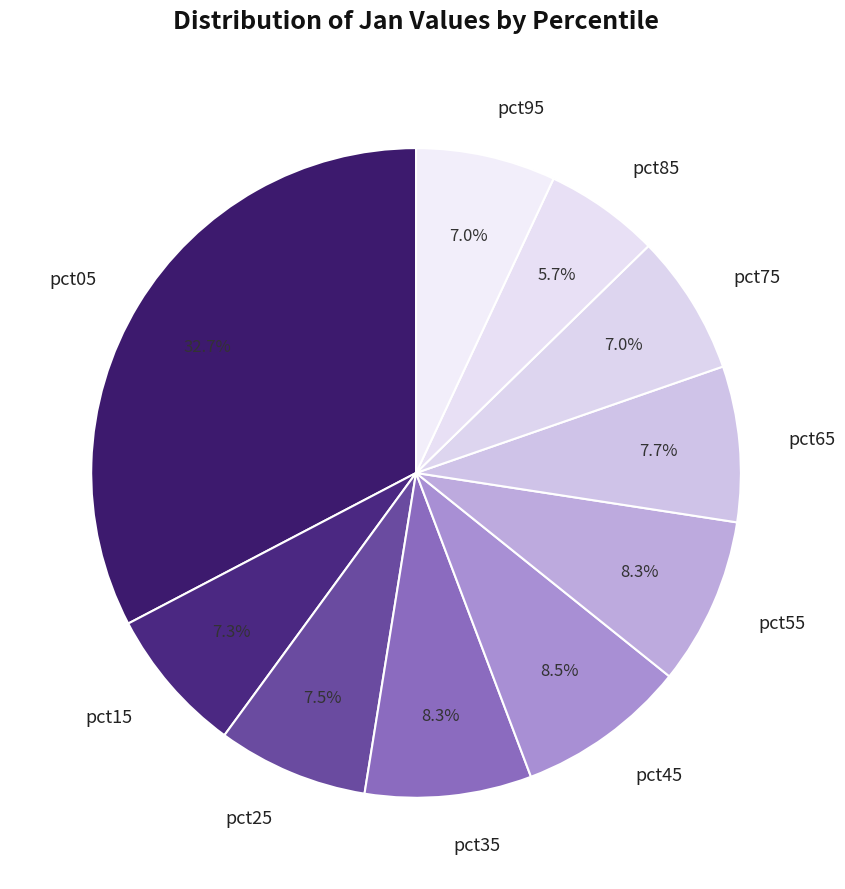

To the nearest percent, what is the average slice percentage?

10%